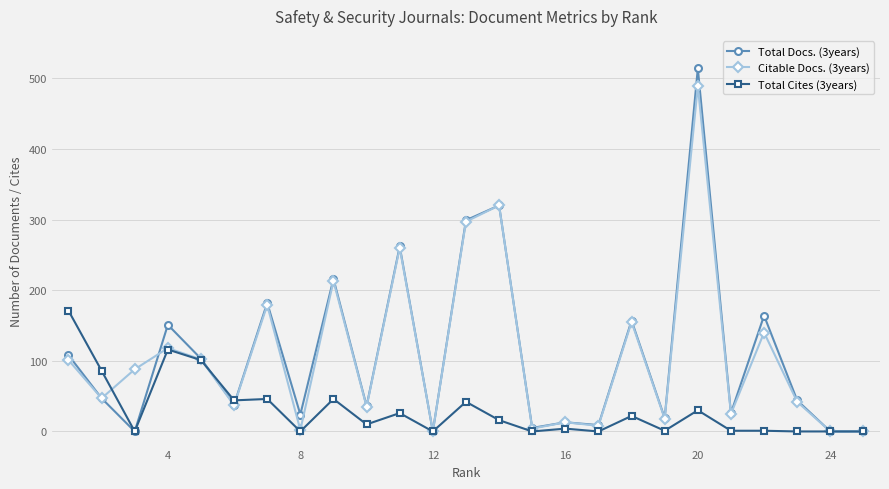

Which series has the largest range (max minus min)?

Total Docs. (3years)